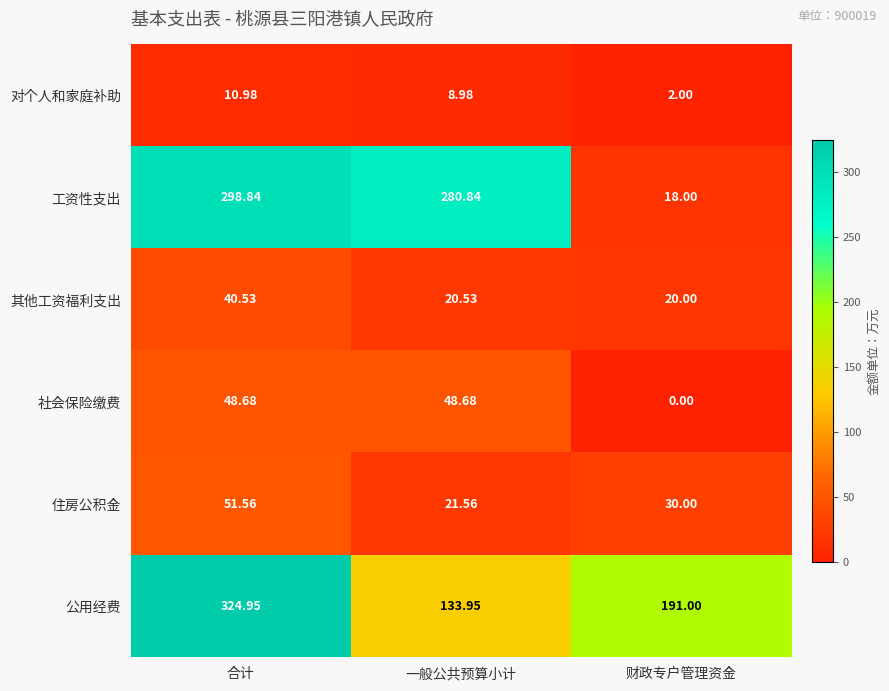

Which category has the lowest value in the 住房公积金 series?

一般公共预算小计